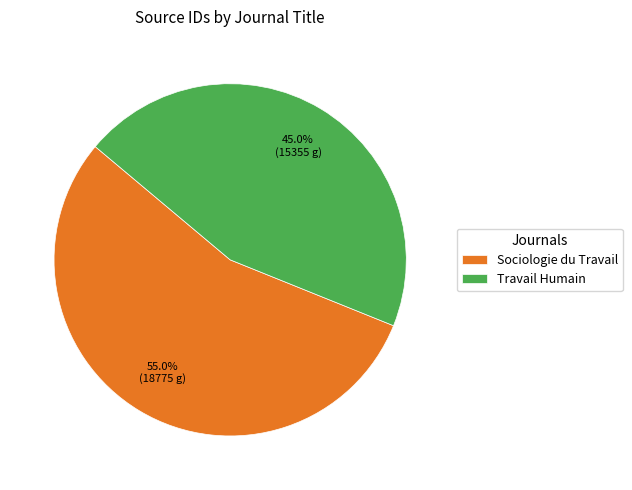

Which has a higher value, Sociologie du Travail or Travail Humain?

Sociologie du Travail